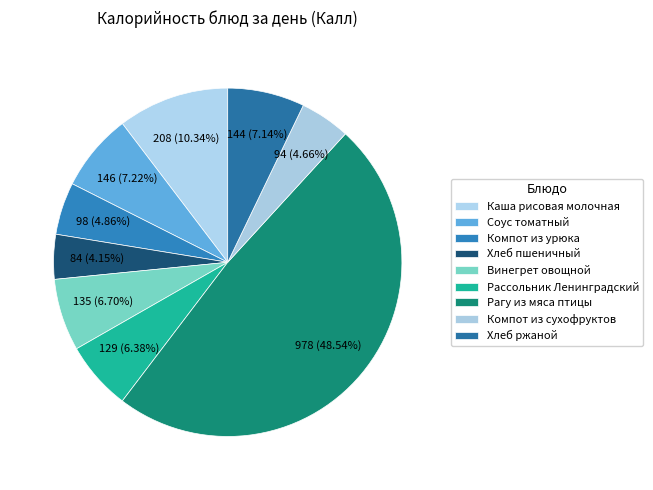

Count the number of slices in the pie.

9